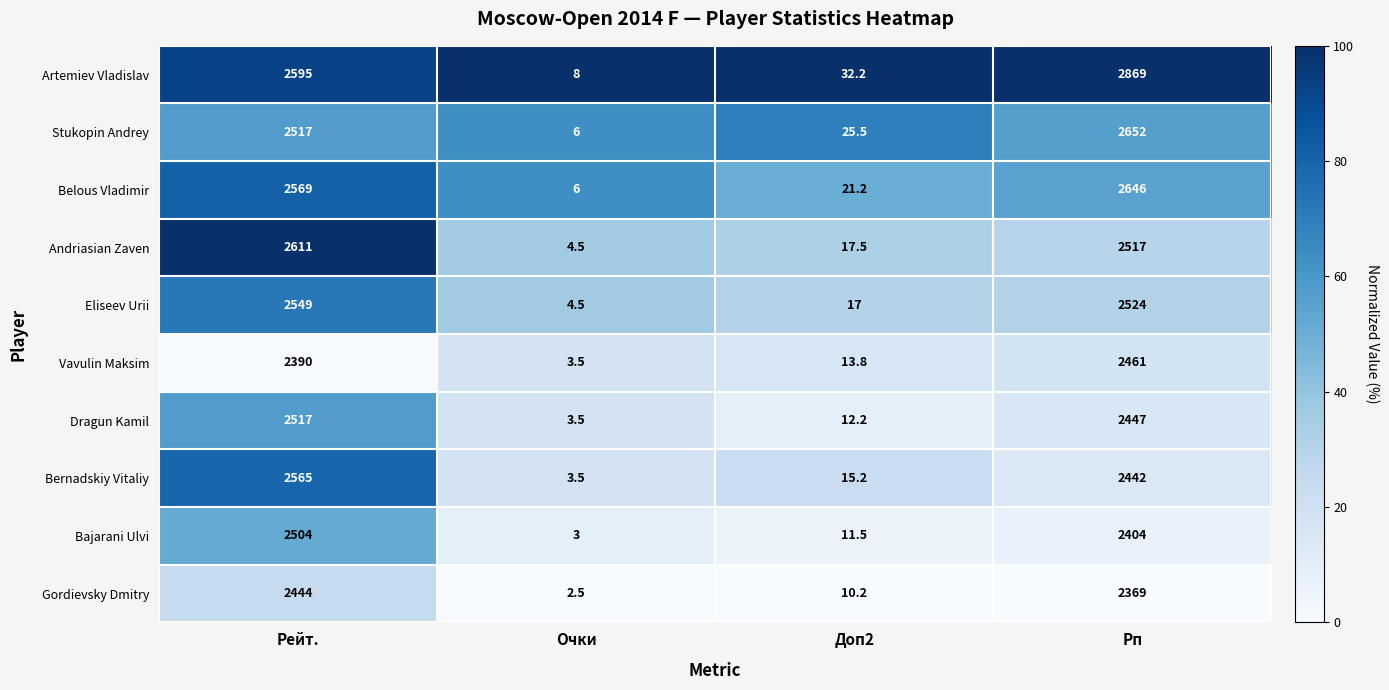

How many distinct data groups are displayed?

10